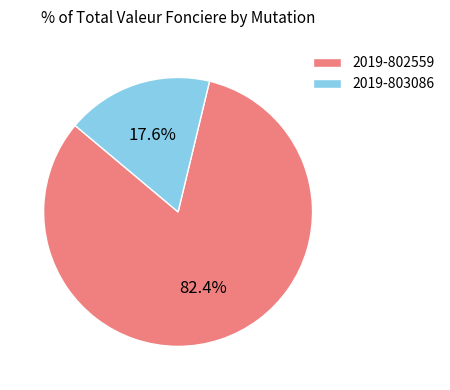

To the nearest percent, what is the difference between the 2019-802559 and 2019-803086 slice percentages?

65%